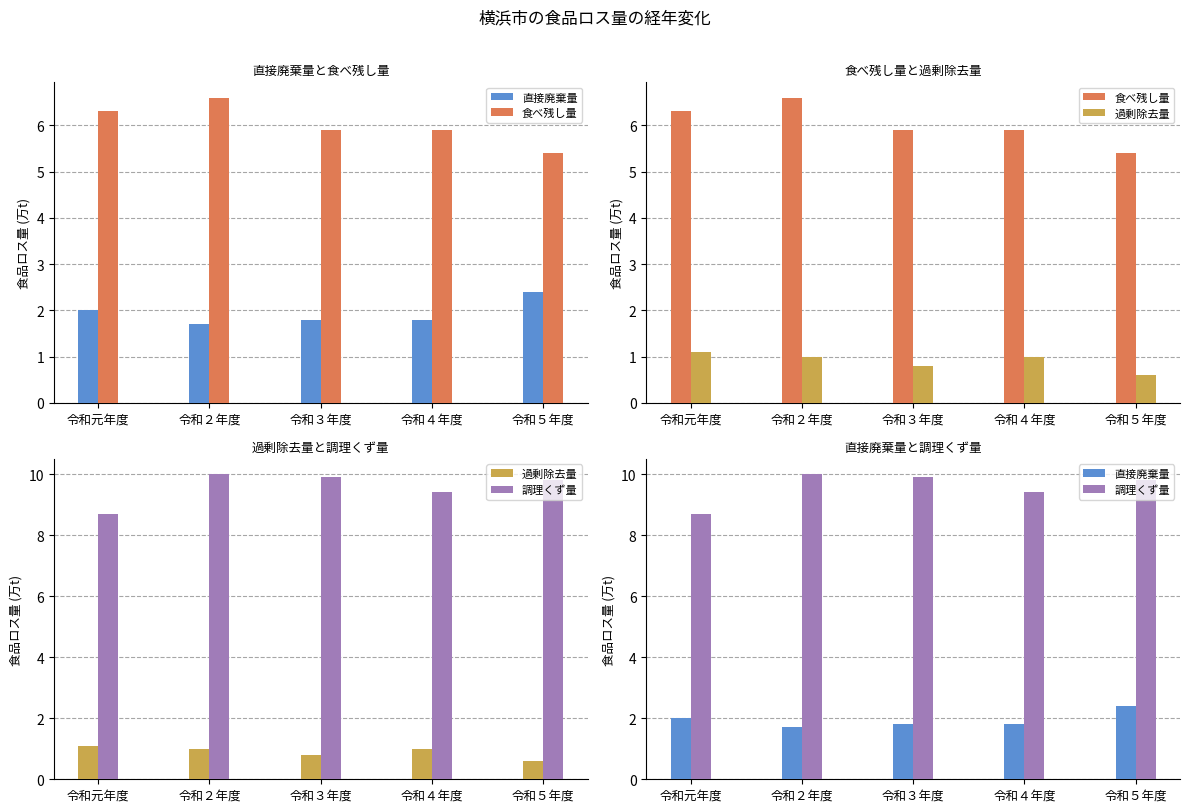

At which category does the chart reach its peak across all series?

令和２年度